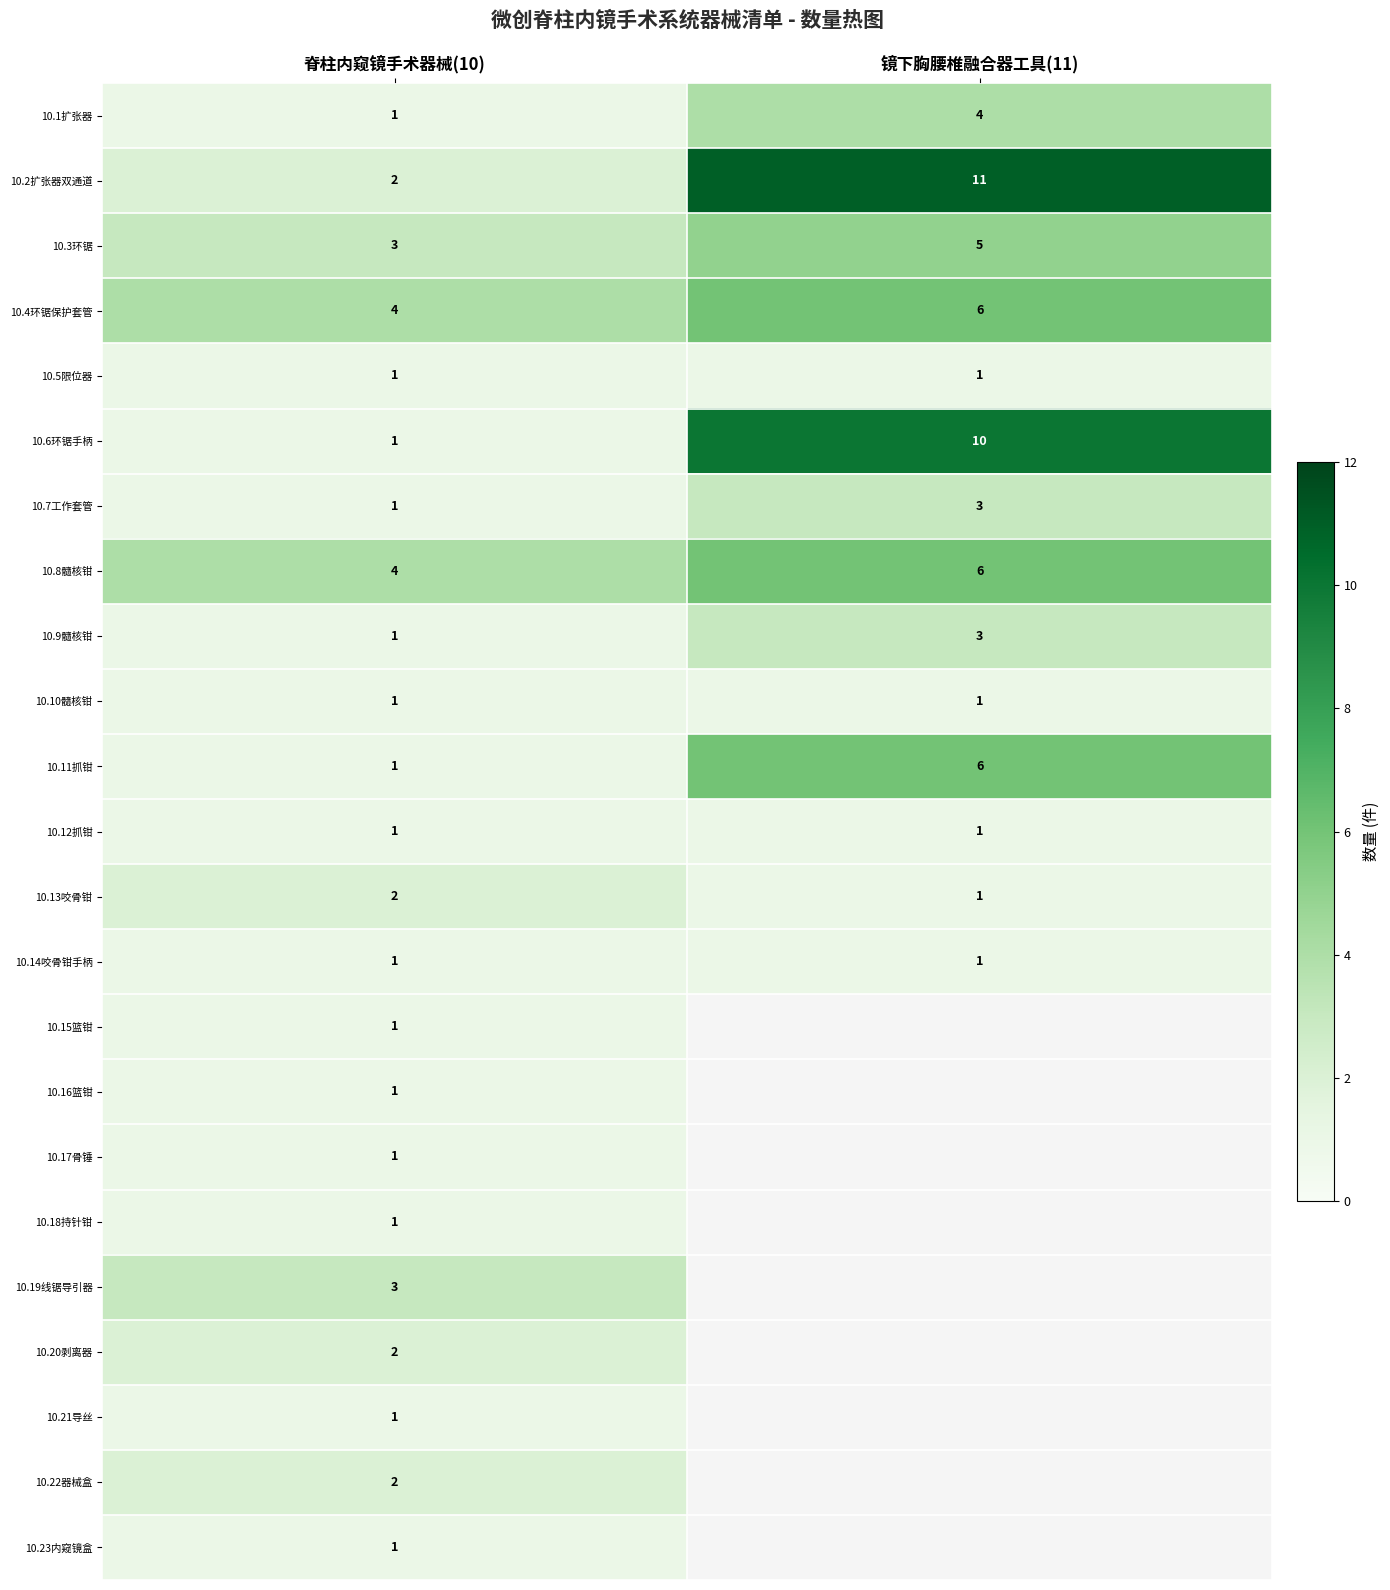

What is the difference between the highest and lowest values at 脊柱内窥镜手术器械(10)?

3